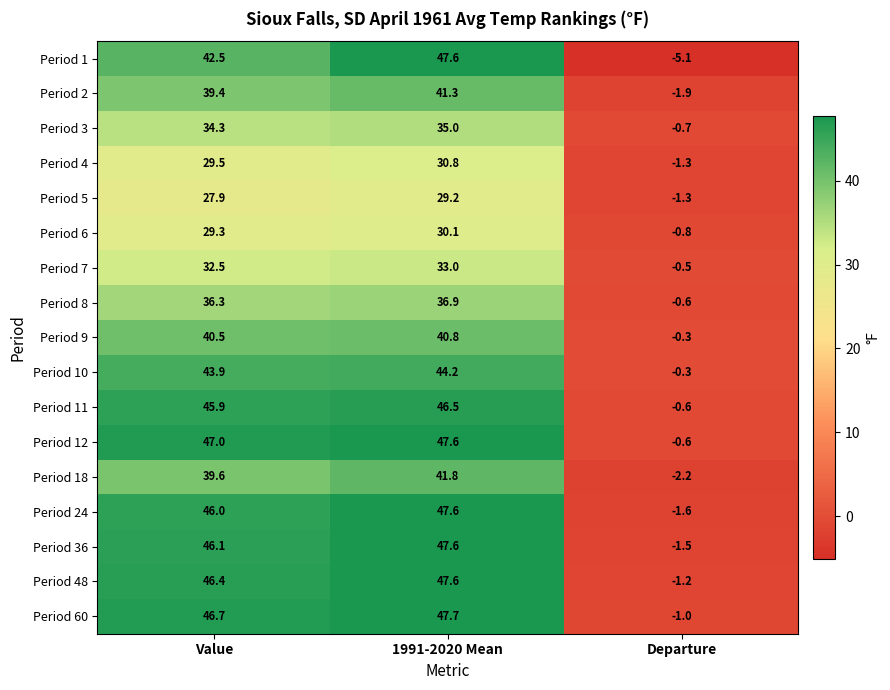

Where does the Period 36 series first go above 46?

Value